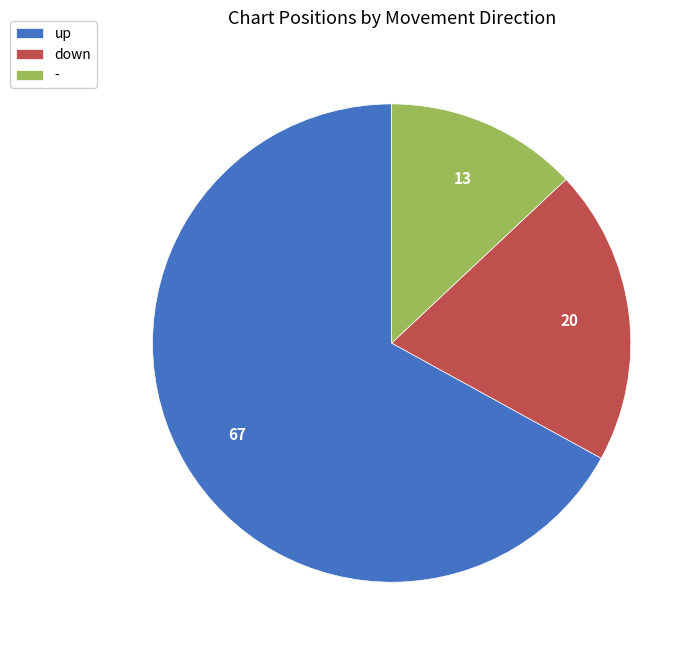

Between up and down, which is larger?

up